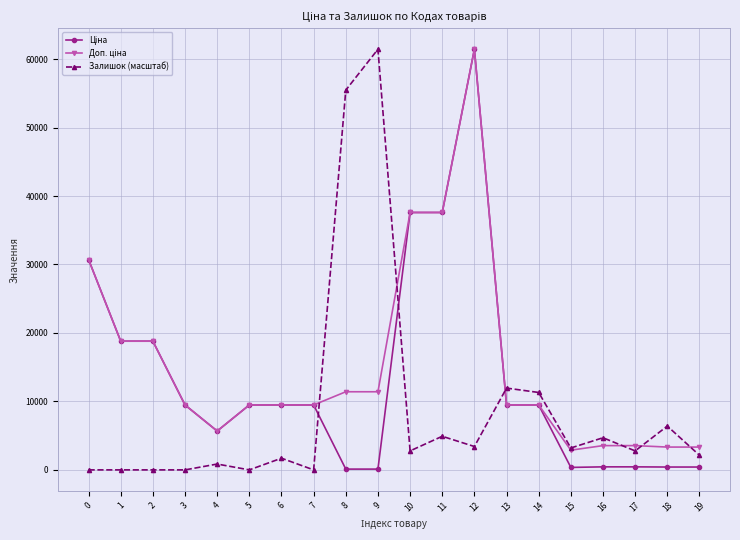

What is the spread (max minus min) of values at 13?

2465.5